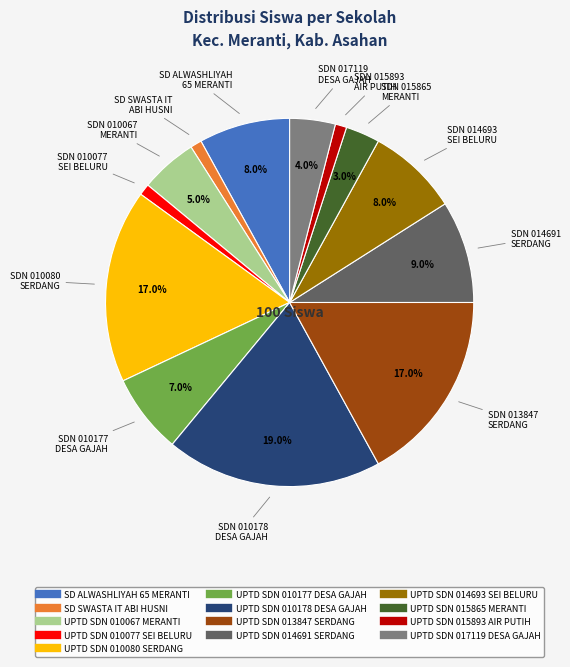

How many segments does this pie chart have?

13